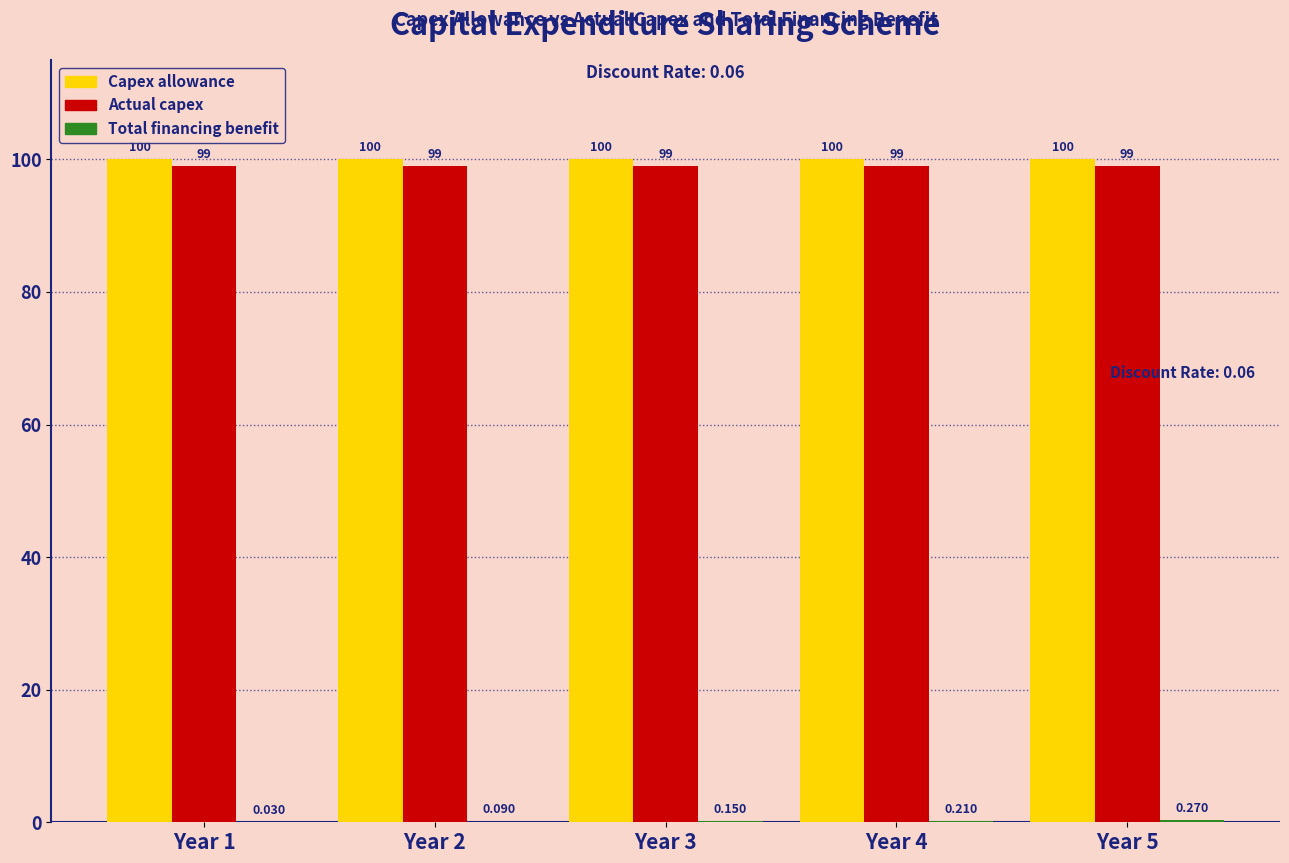

Which series has the largest total across all categories?

Capex allowance